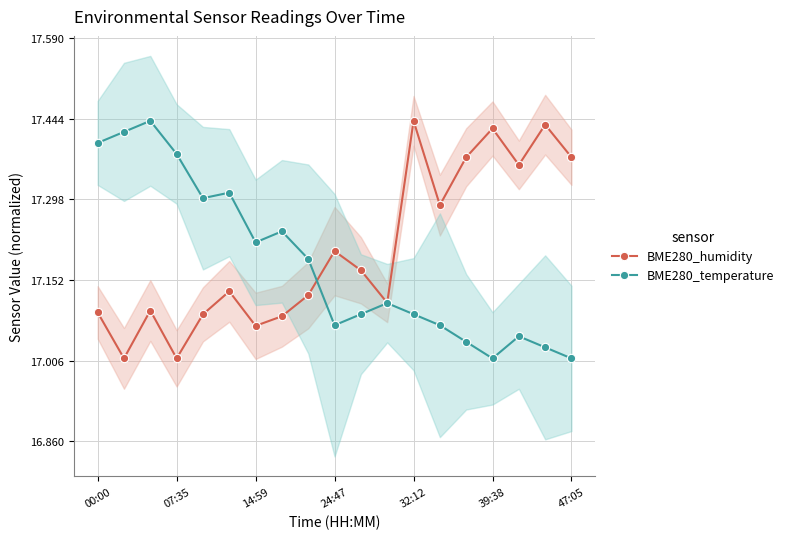

What is the approximate value of BME280_humidity at 11?

17.1